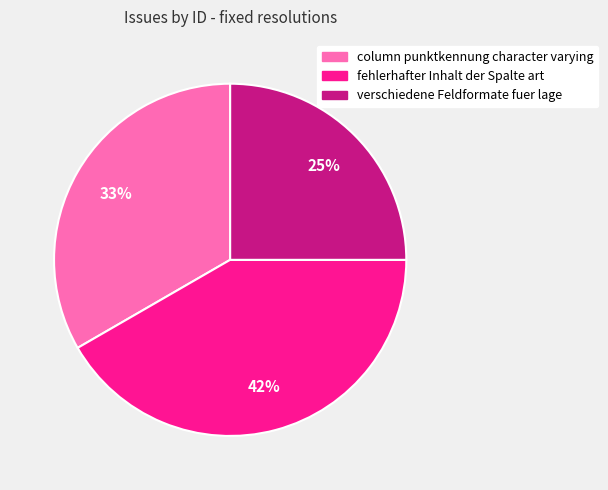

Which has a higher value, verschiedene Feldformate fuer lage or fehlerhafter Inhalt der Spalte art?

fehlerhafter Inhalt der Spalte art